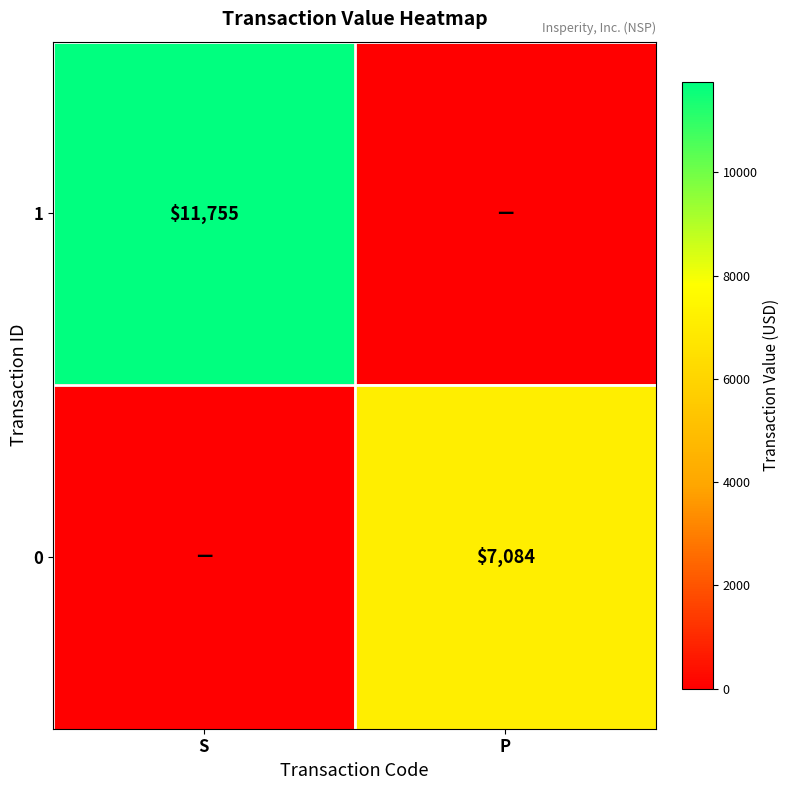

True or false: 0 has a value of 12693 at P.

False